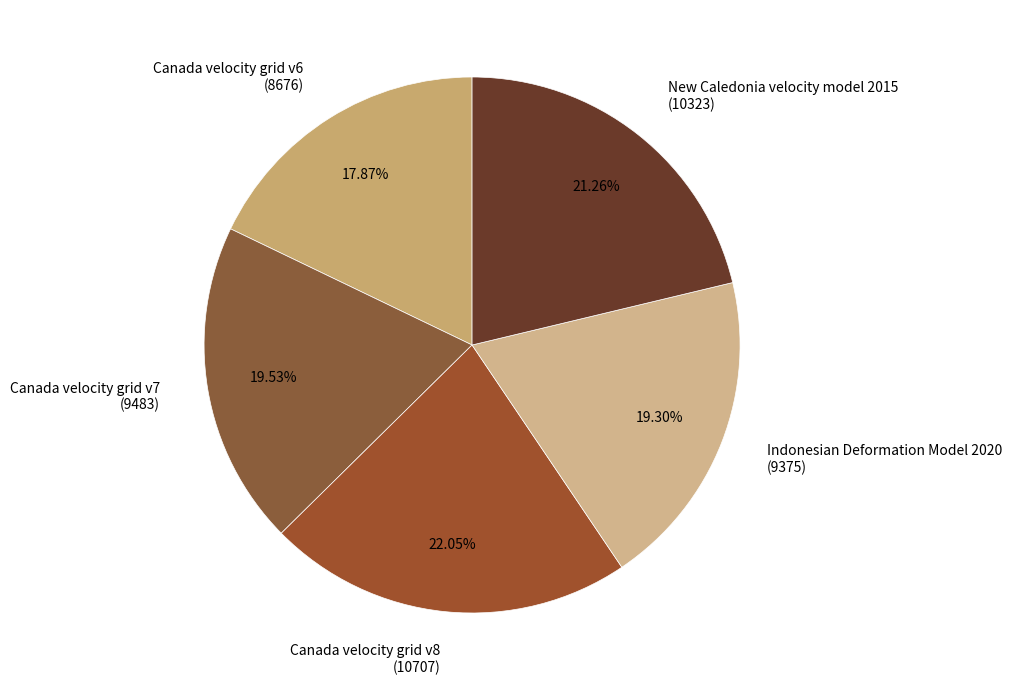

To the nearest percent, what is the difference between the largest and smallest slice percentages?

4%